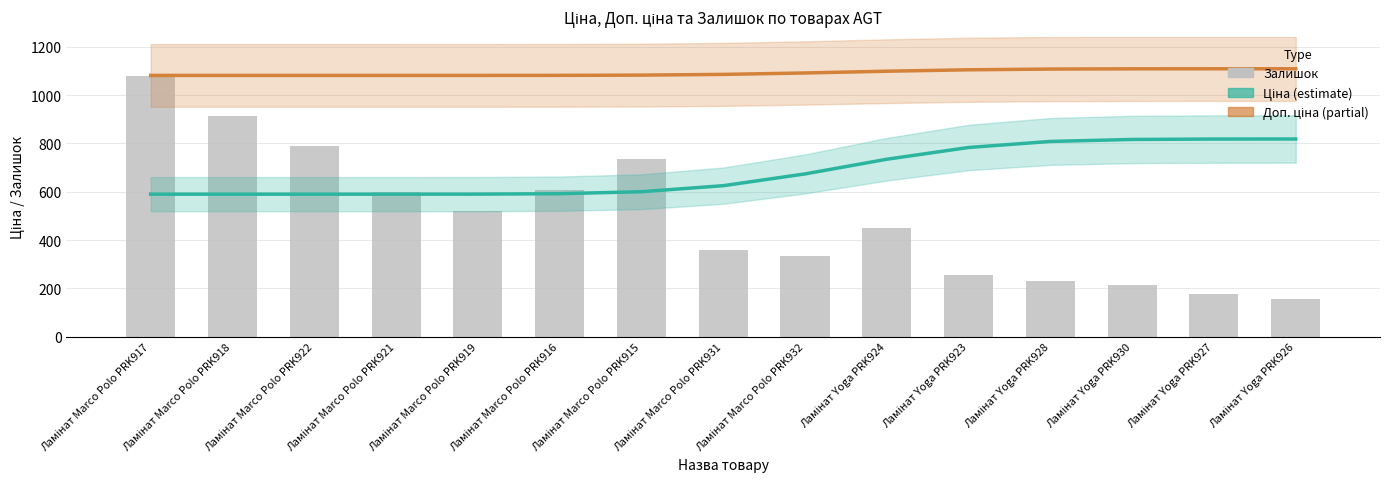

The Доп. ціна (partial) series shows 1082.9 at Ламінат Marco Polo PRK915. True or false?

True